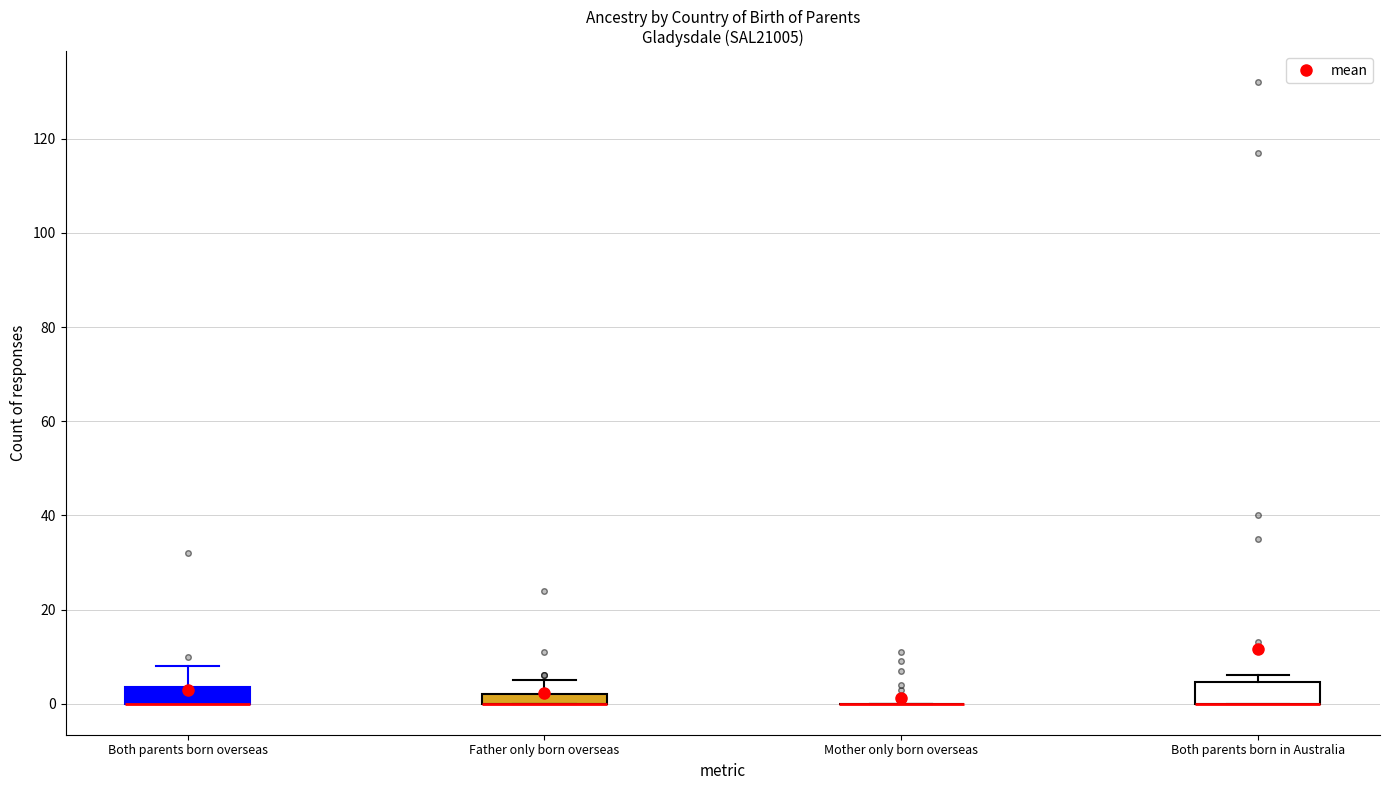

Where is the upper edge of the box for Father only born overseas on the y-axis? The values are not printed on the chart, so give them approximately, as read against the axis.

2